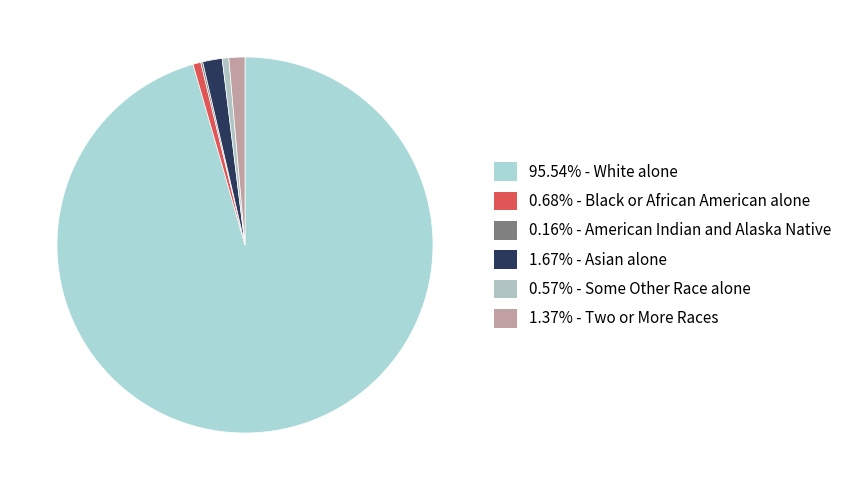

Does any single category account for the majority?

Yes